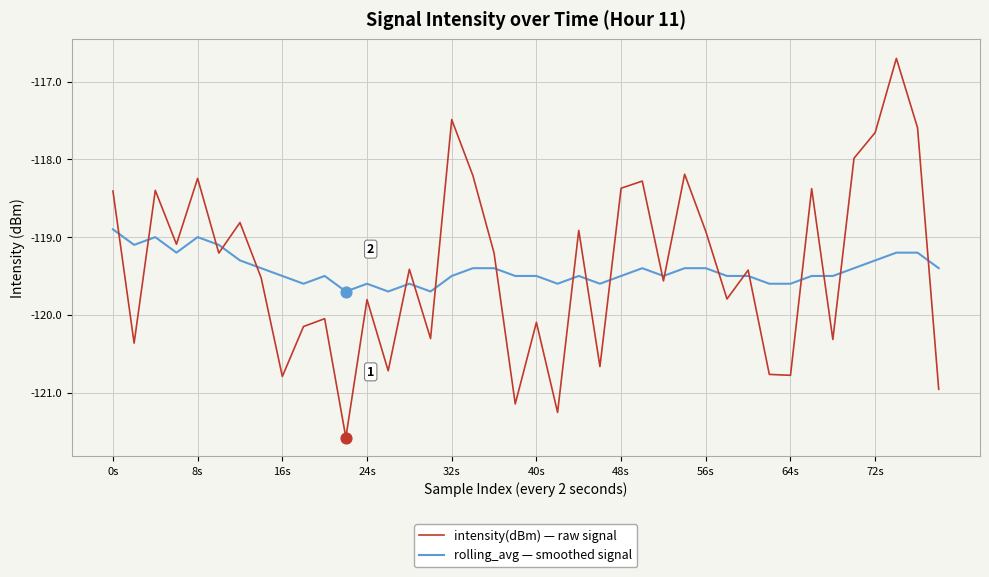

What is the lowest value of the intensity(dBm) — raw signal series?

-121.6